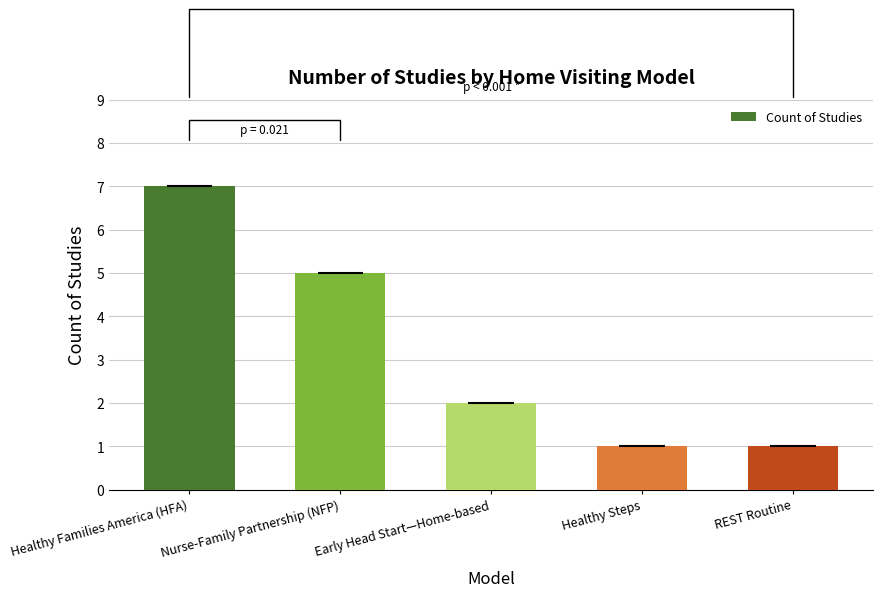

How many values are between 1 and 5?

4